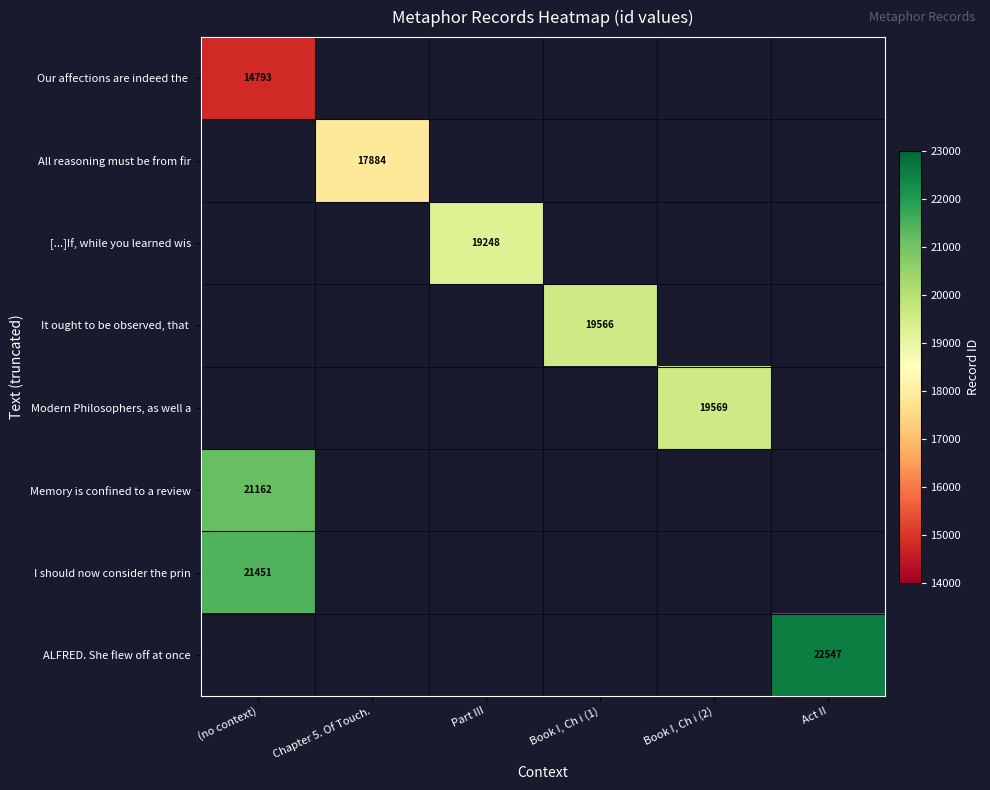

Which category has the highest value in the All reasoning must be from fir series?

(no context)